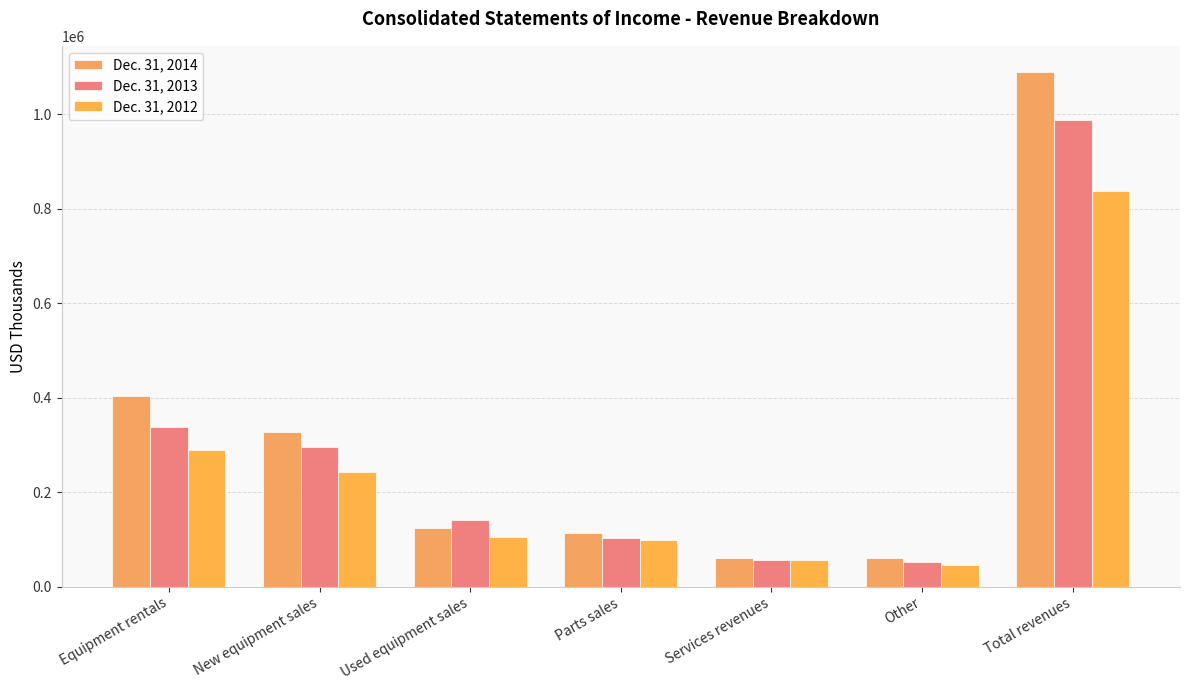

Is it true that Dec. 31, 2013 equals 103174 at Parts sales?

True